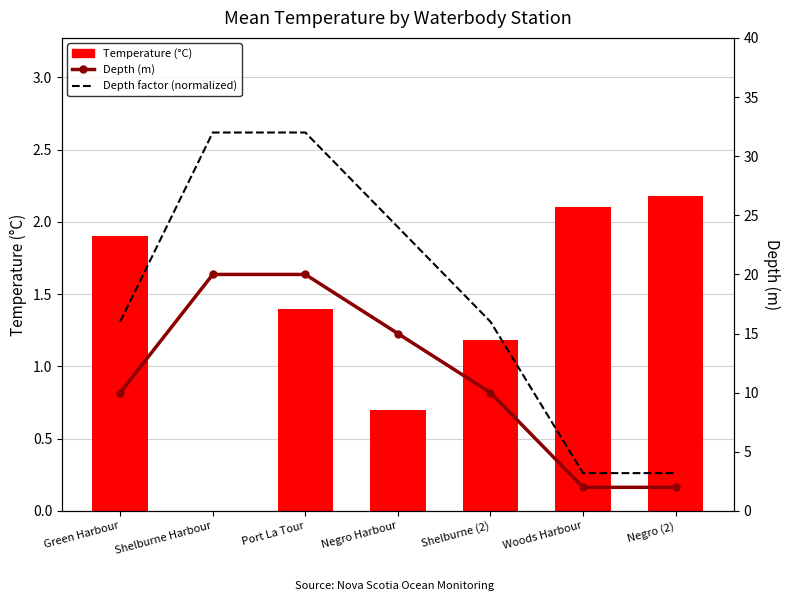

What is the label of the 5th bar from the right?

Port La Tour